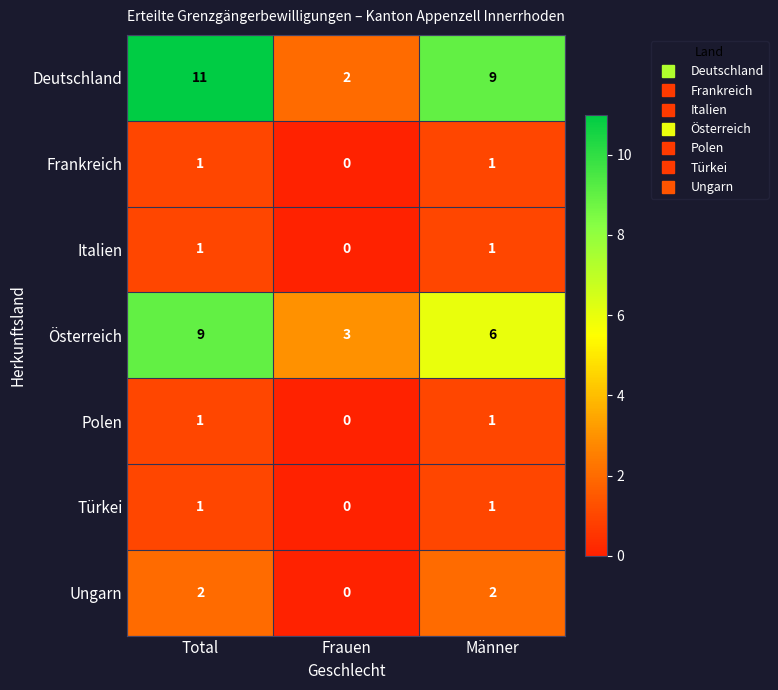

Reading left to right, what are all the values shown in this chart?

Deutschland: 11	2	9
Frankreich: 1	0	1
Italien: 1	0	1
Österreich: 9	3	6
Polen: 1	0	1
Türkei: 1	0	1
Ungarn: 2	0	2